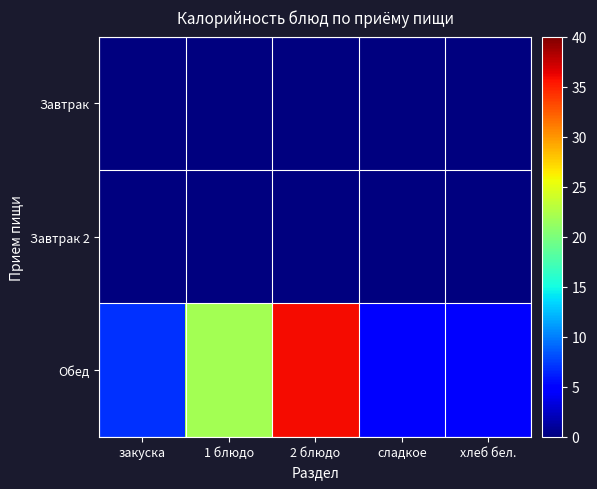

Reading left to right, extract all data points from this chart.

Завтрак: закуска=0.0	1 блюдо=0.0	2 блюдо=0.0	сладкое=0.0	хлеб бел.=0.0
Завтрак 2: закуска=0.0	1 блюдо=0.0	2 блюдо=0.0	сладкое=0.0	хлеб бел.=0.0
Обед: закуска=7.0	1 блюдо=22.0	2 блюдо=35.9	сладкое=5.0	хлеб бел.=5.0